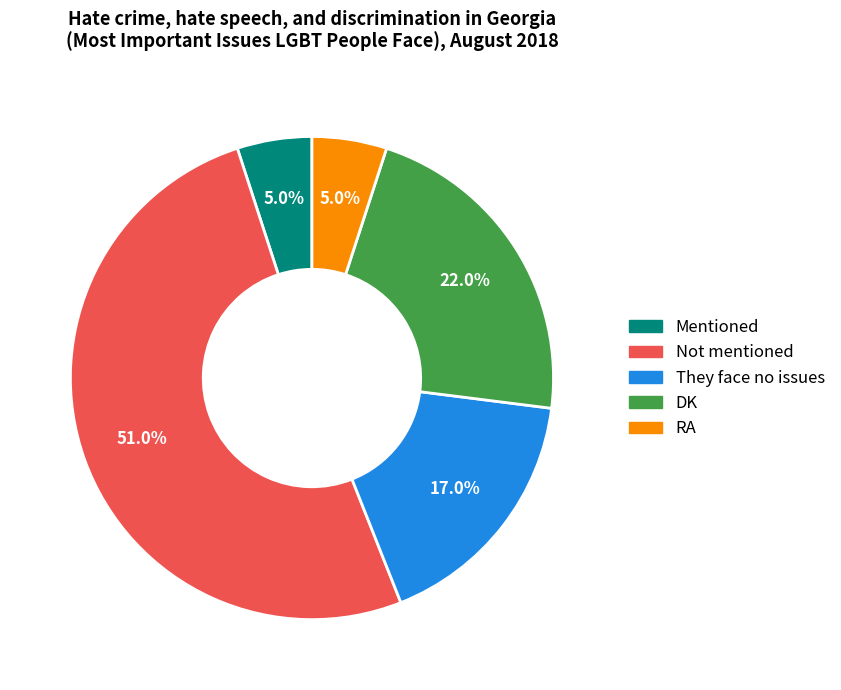

What is the ratio of the value at They face no issues to the value at DK?

0.8